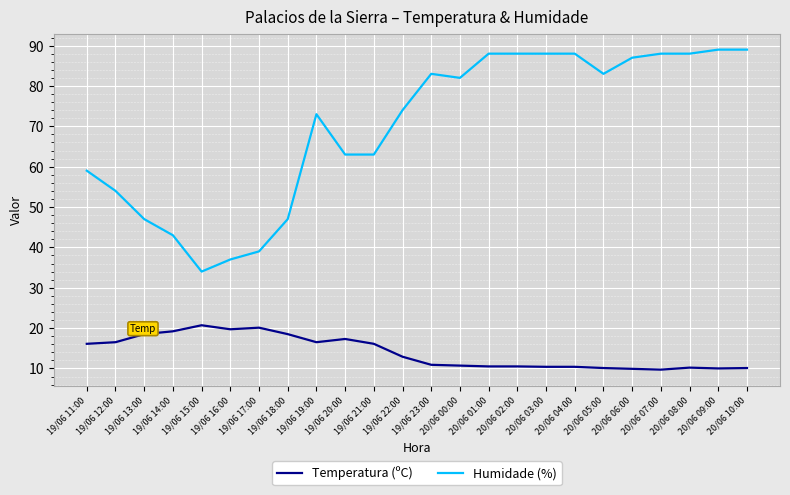

Where does the Temperatura (ºC) series first go above 12?

19/06 11:00